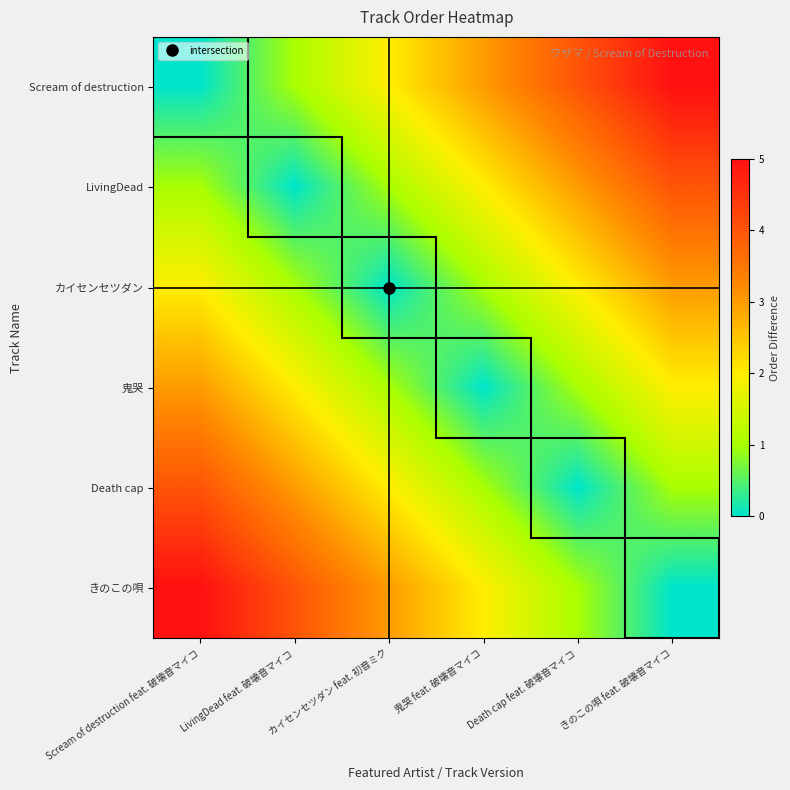

What is the spread (max minus min) of values at LivingDead feat. 破壊音マイコ?

4